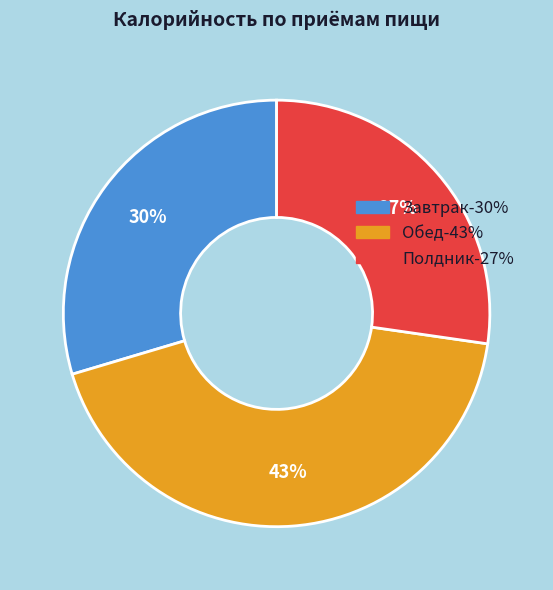

Does Обед represent more than half of the total?

No